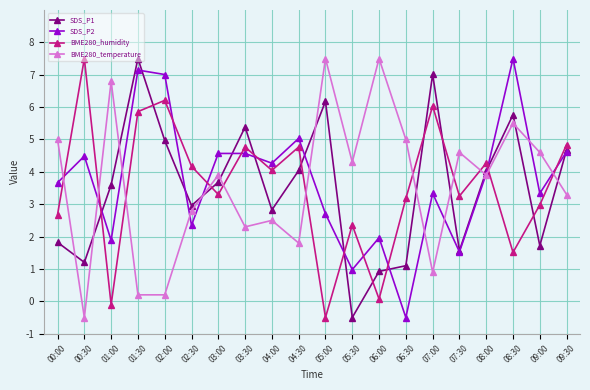

True or false: BME280_temperature has more than 2 points higher than both neighbors.

True